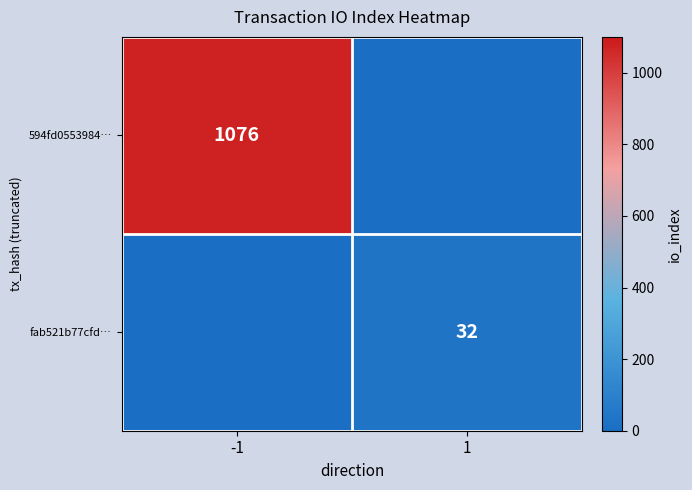

Is the value of fab521b77cfd… at 1 greater than the value of 594fd0553984… at -1?

No